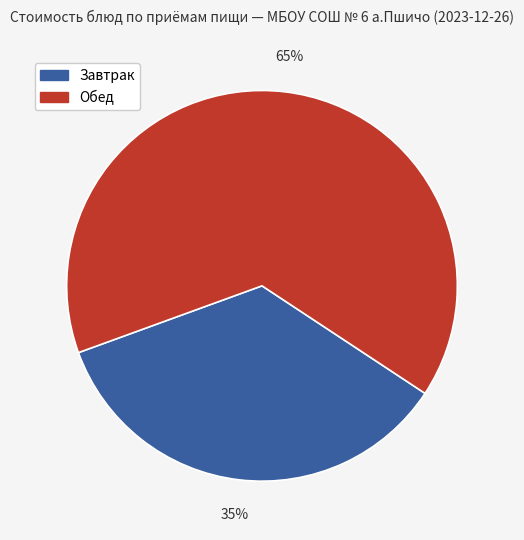

To the nearest percent, what is the difference between the largest and smallest slice percentages?

30%